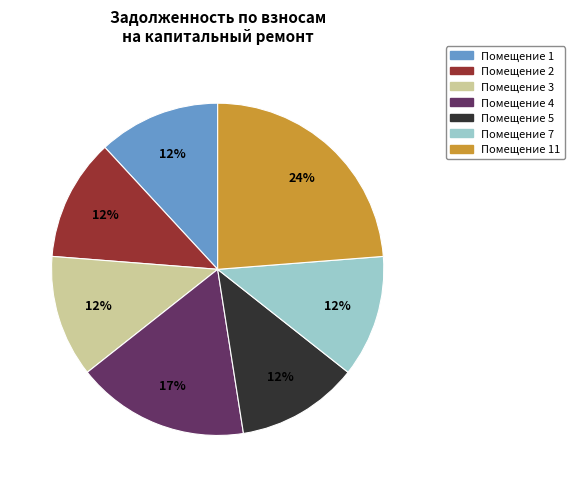

Approximately how many times larger is the value at Помещение 11 compared to Помещение 4?

1.4